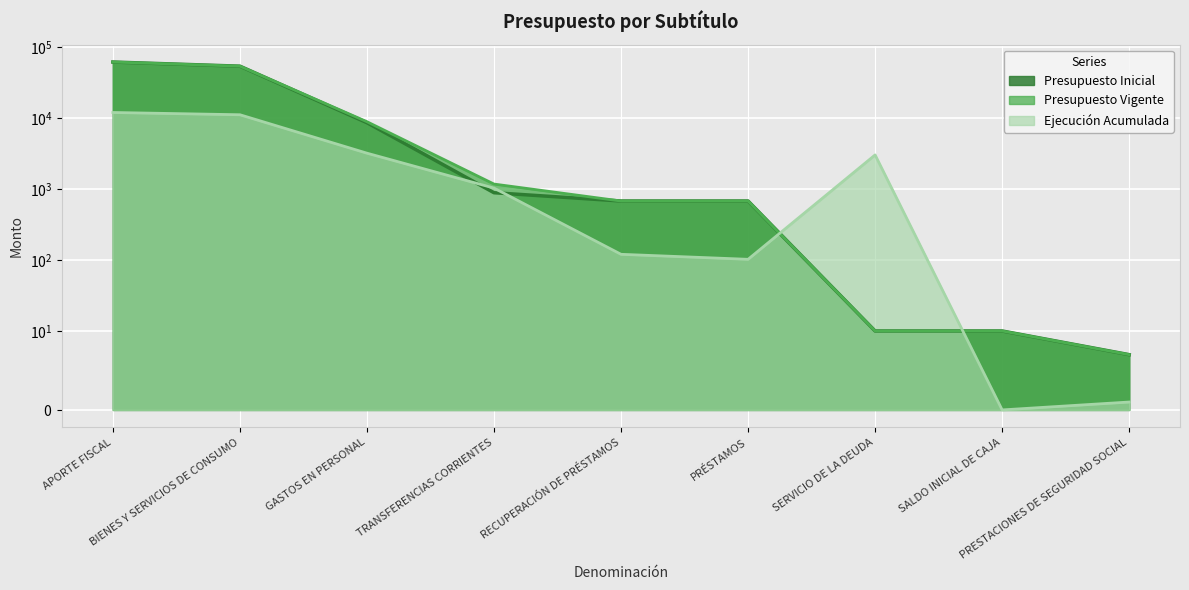

The value of Presupuesto Vigente at SALDO INICIAL DE CAJA is 4. True or false?

False